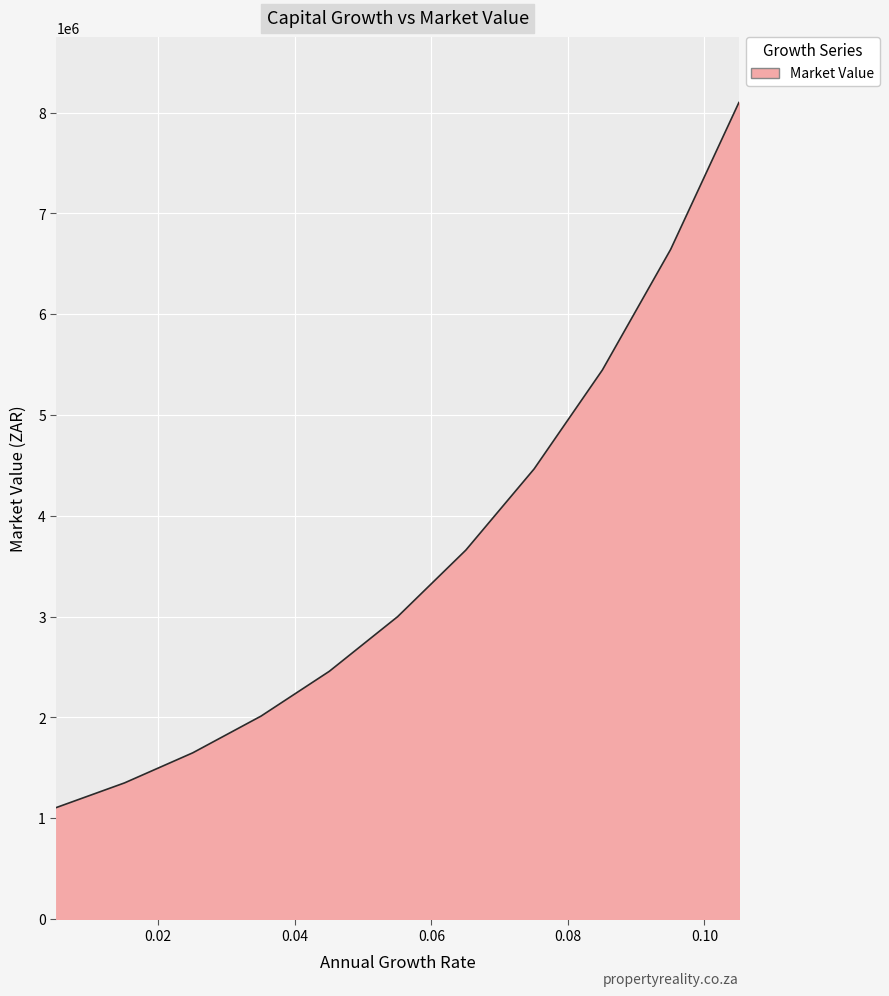

What is the smallest value displayed?

1106397.6